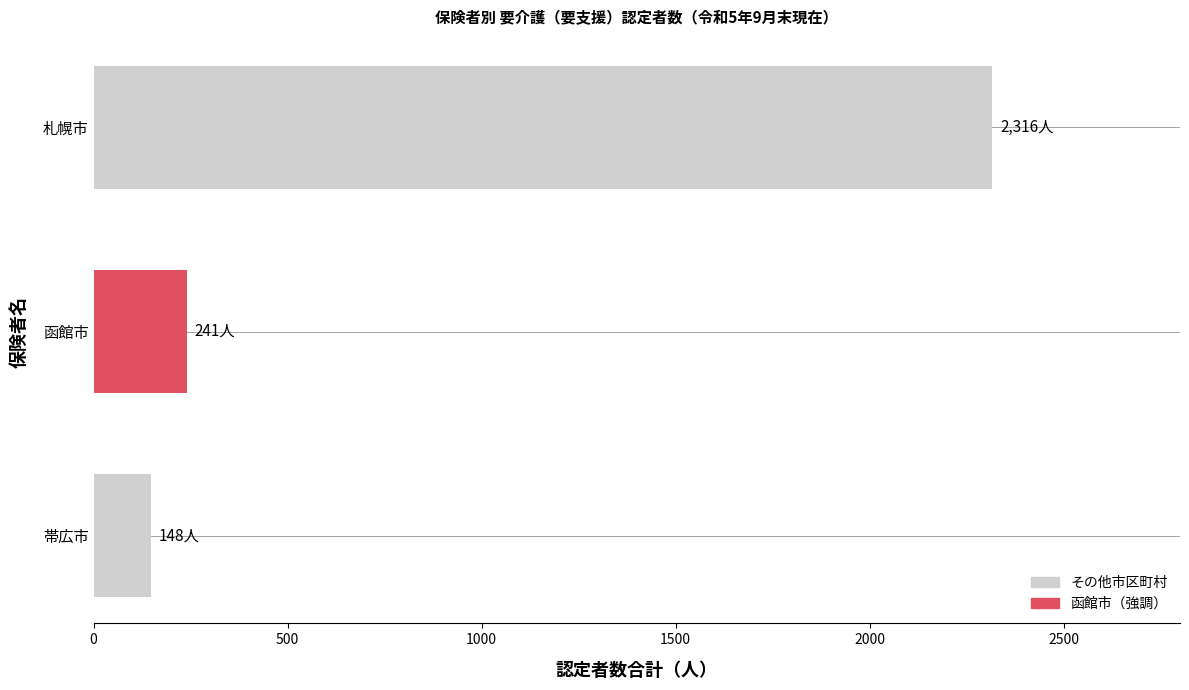

Where is the data nearest to the value 1232?

函館市